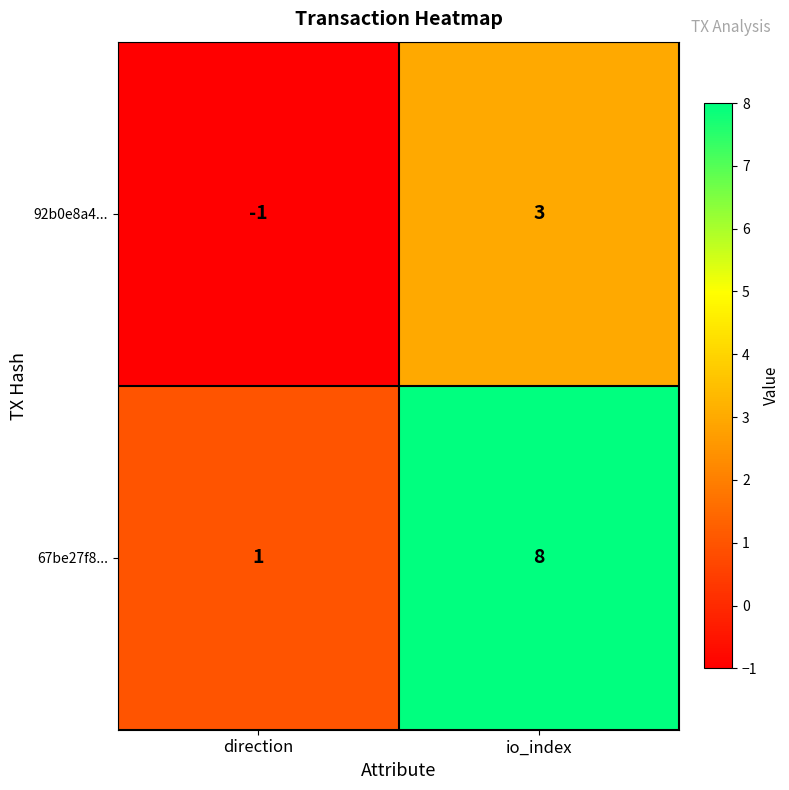

Read the 92b0e8a4... value at io_index.

3